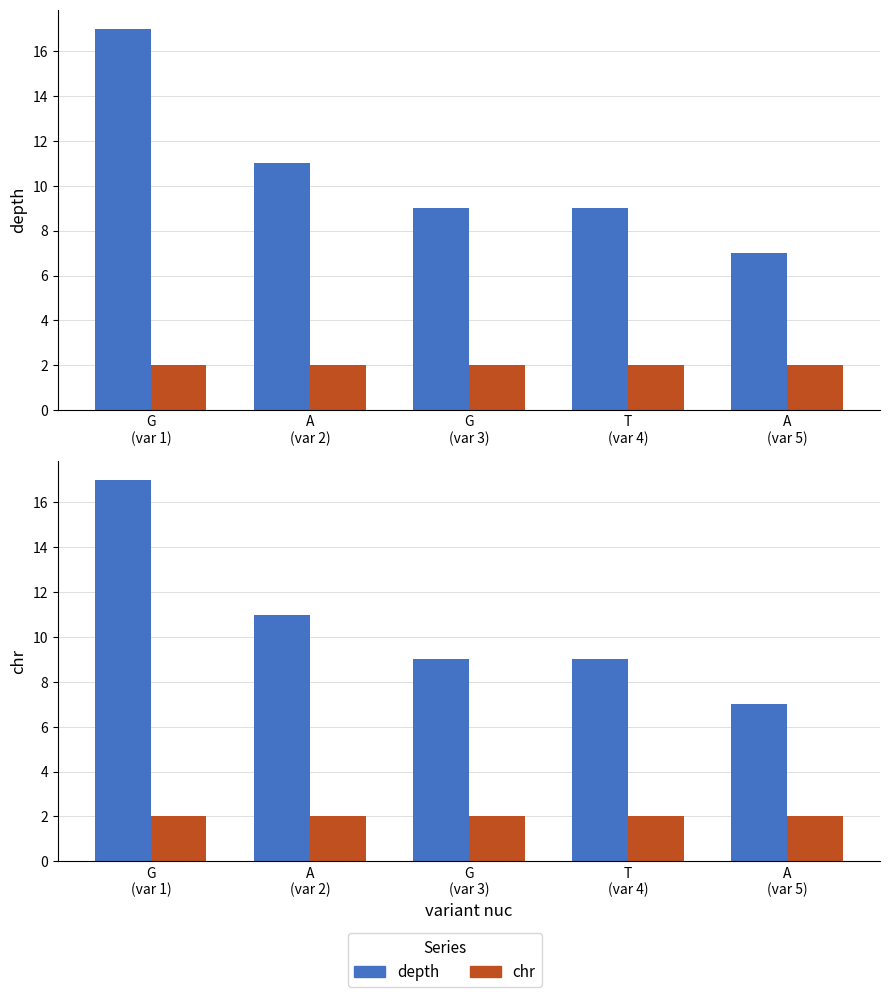

What is the label of the 2nd bar from the left?

A
(var 2)